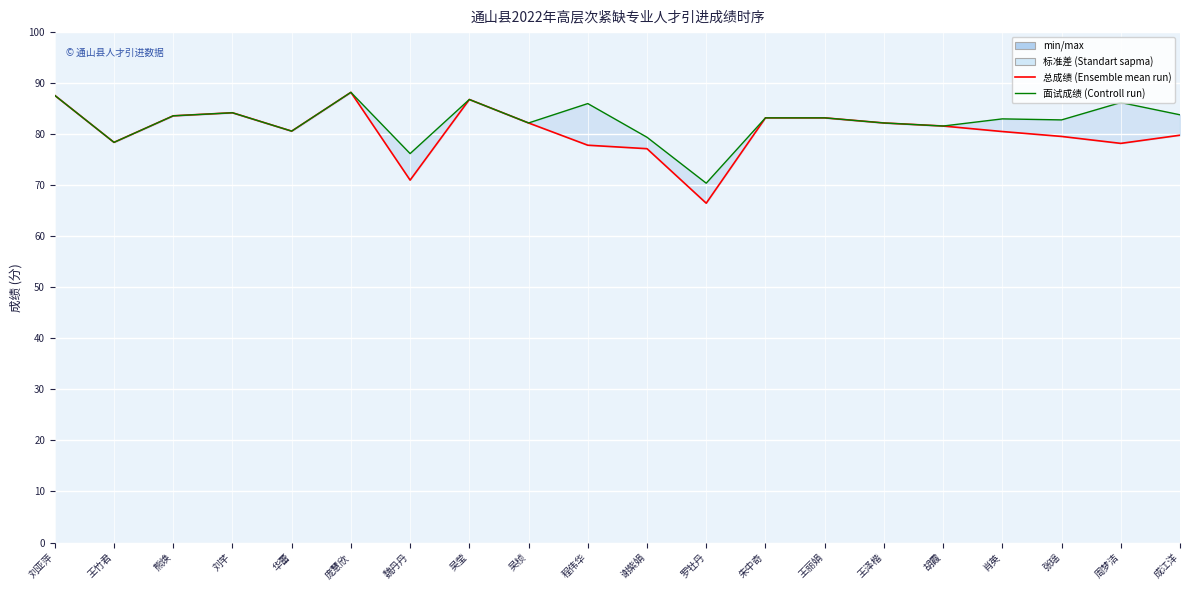

Does the chart display data point markers on the line(s)?

No